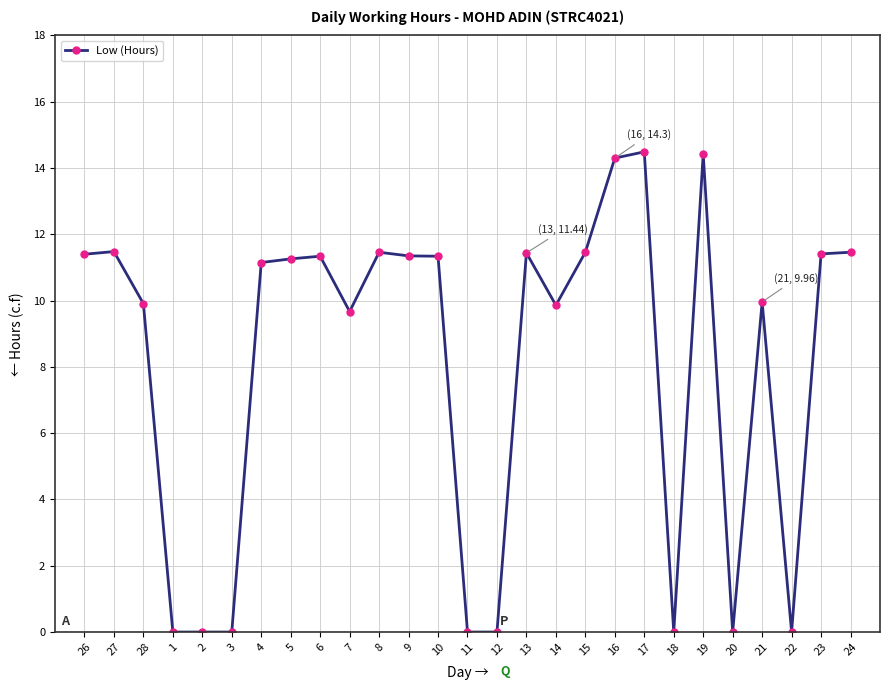

Is it true that the value at 20 is -8.0?

False